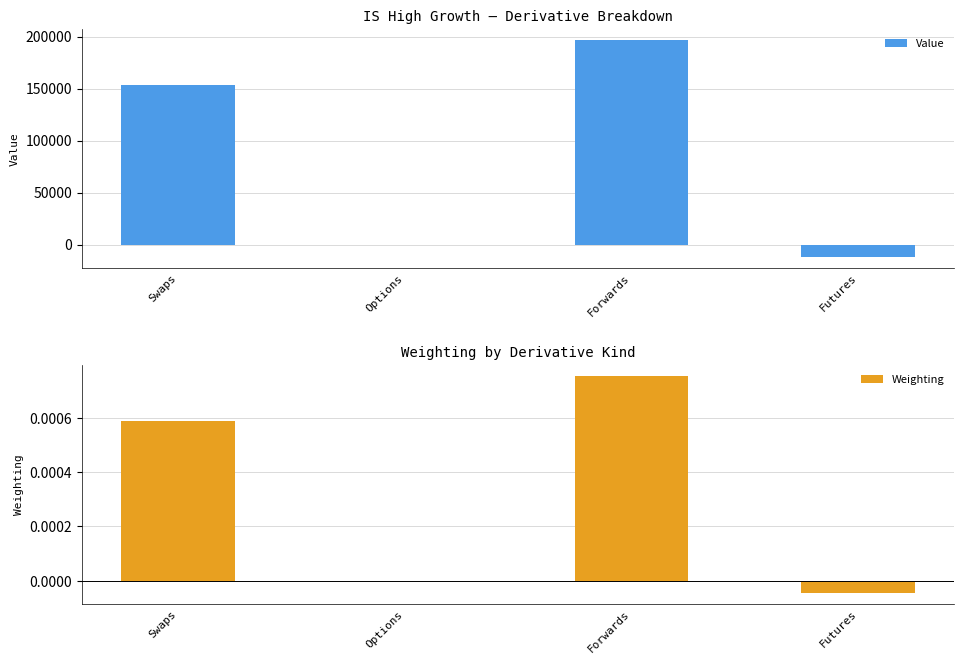

Which has a higher value, Options or Futures?

Options